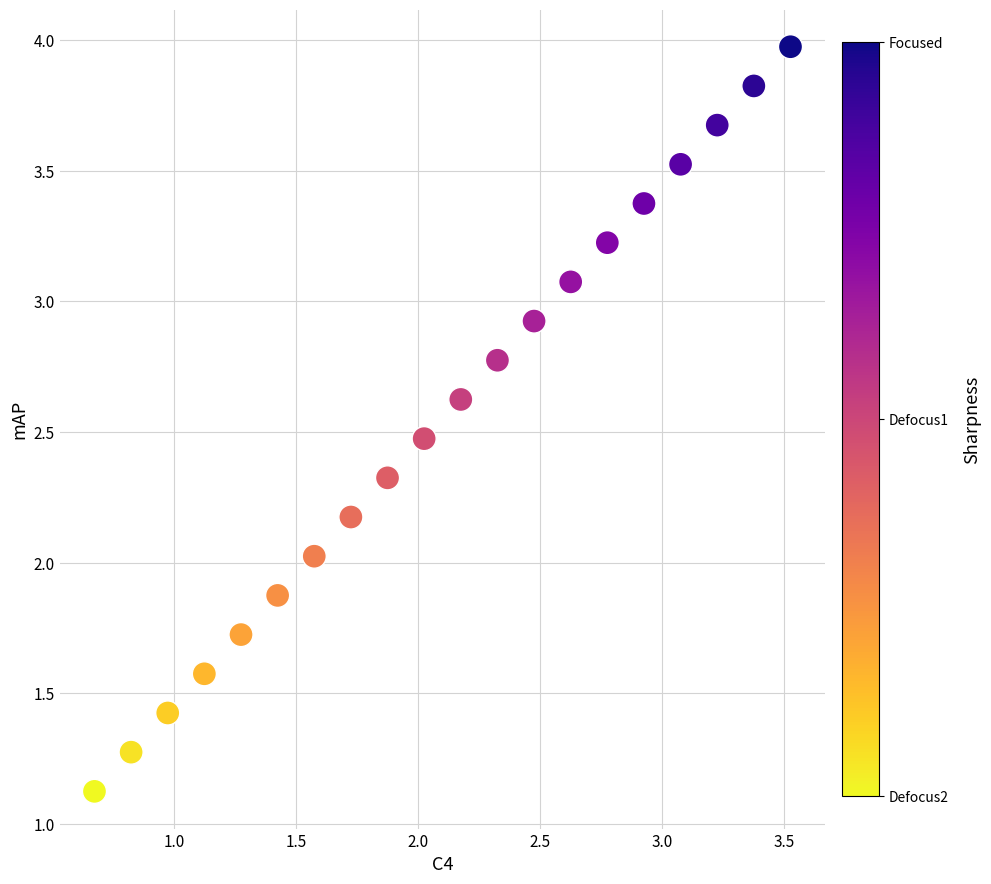

List the coordinates of all points as (Y, X) pairs, reading left to right.

(1.1, 0.7)  (1.3, 0.8)  (1.4, 1.0)  (1.6, 1.1)  (1.7, 1.3)  (1.9, 1.4)  (2.0, 1.6)  (2.2, 1.7)  (2.3, 1.9)  (2.5, 2.0)  (2.6, 2.2)  (2.8, 2.3)  (2.9, 2.5)  (3.1, 2.6)  (3.2, 2.8)  (3.4, 2.9)  (3.5, 3.1)  (3.7, 3.2)  (3.8, 3.4)  (4.0, 3.5)